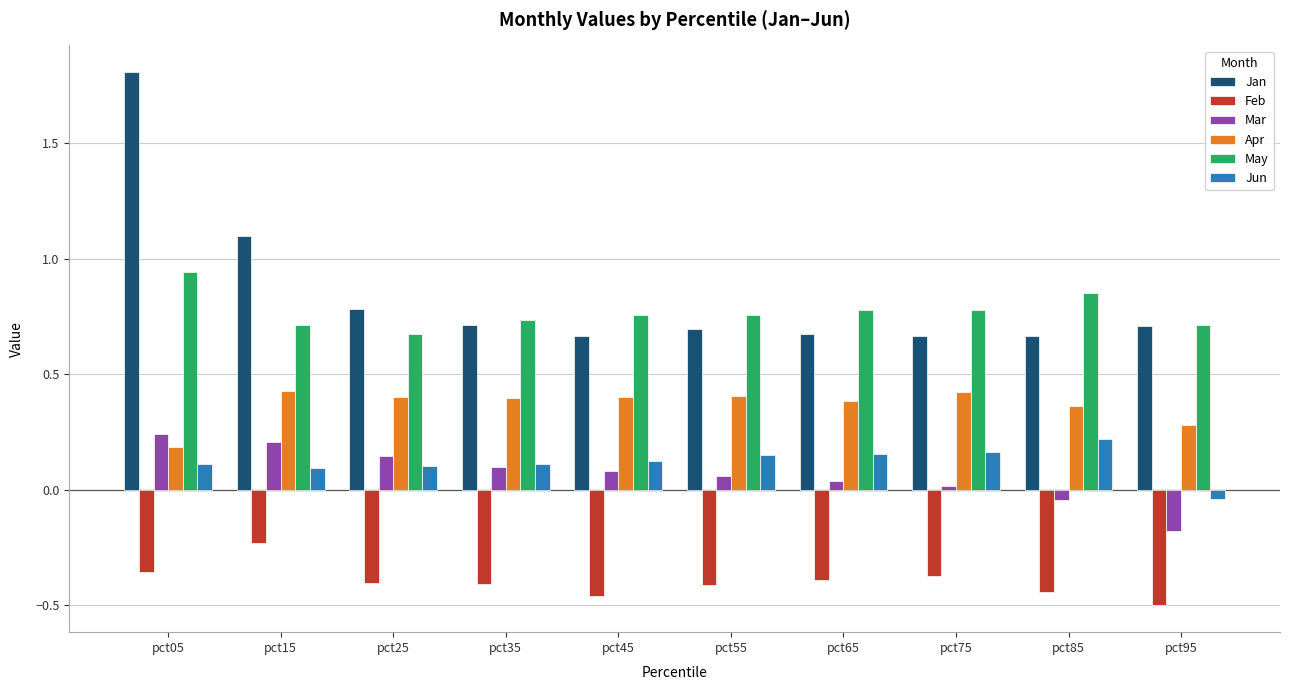

Does the chart contain stacked bars?

No